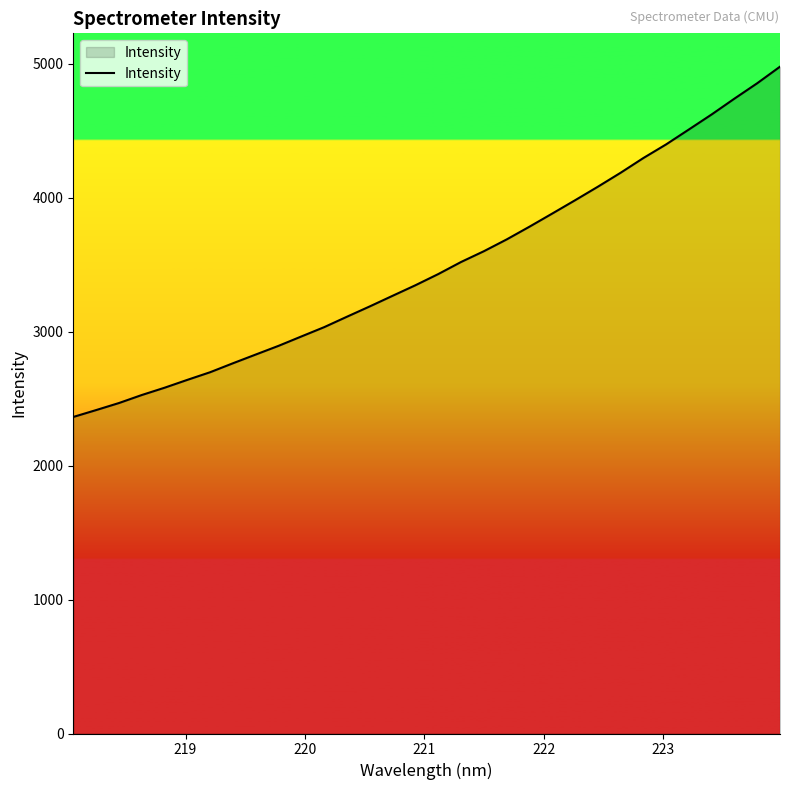

Count the number of data series in this chart.

1